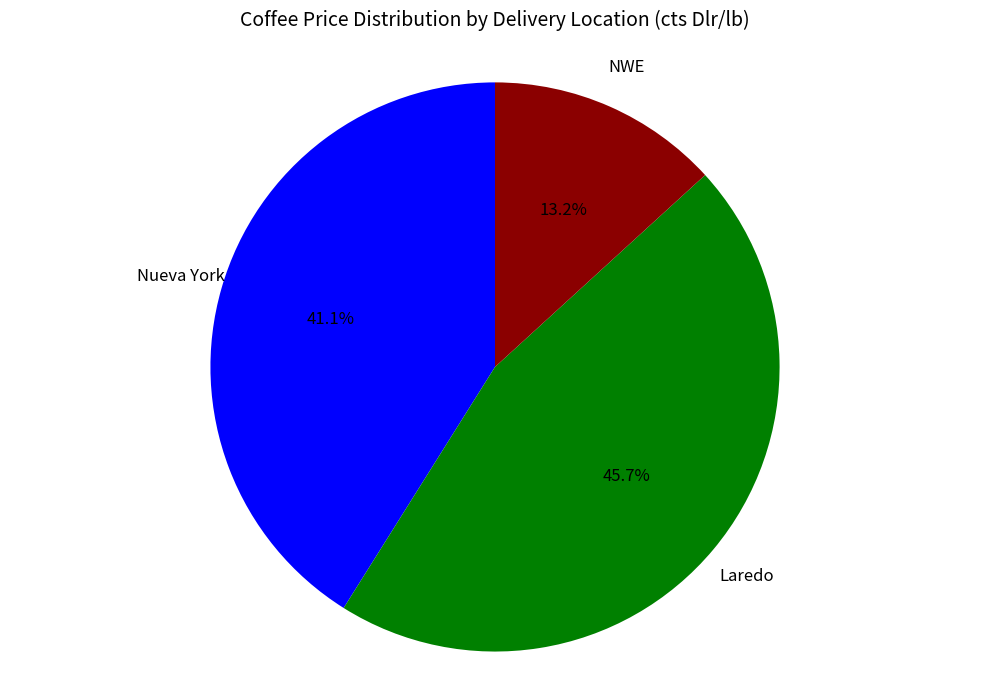

How many segments does this pie chart have?

3